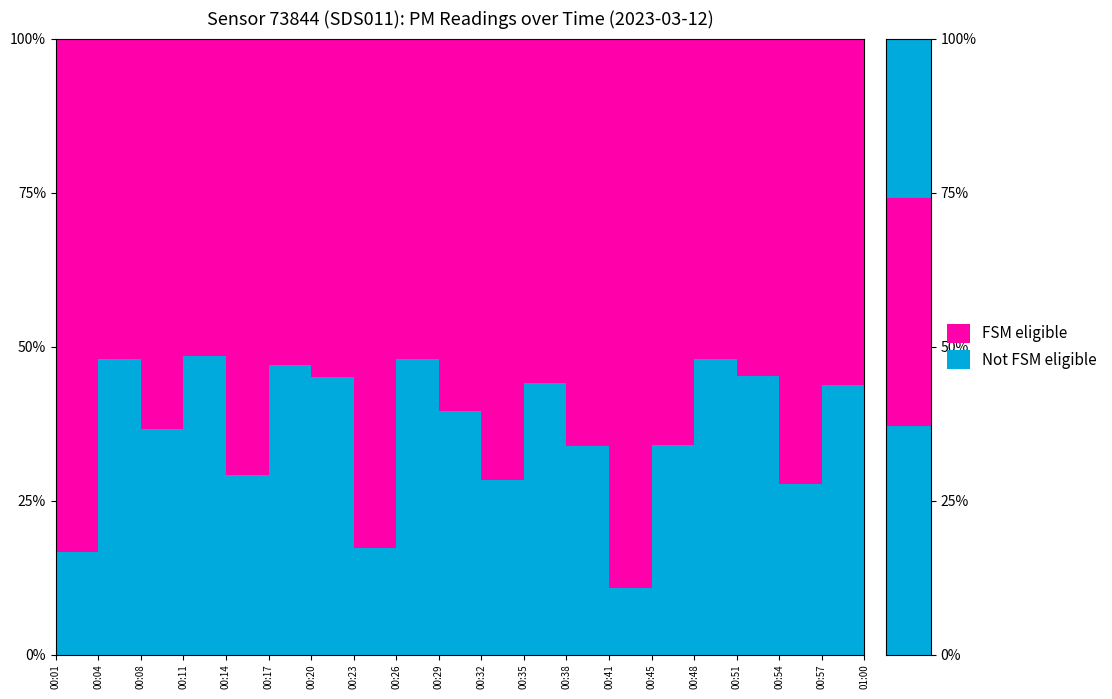

Reading right to left, what are all the values shown in this chart?

P1: 01:00=0.9	00:57=1.5	00:54=3.7	00:51=2.0	00:48=1.3	00:45=2.5	00:41=9.2	00:38=1.6	00:35=1.4	00:32=3.3	00:29=1.6	00:26=1.3	00:23=4.8	00:20=1.6	00:17=1.4	00:14=3.4	00:11=1.6	00:08=2.4	00:04=1.3	00:01=7.5
P2: 01:00=0.9	00:57=1.2	00:54=1.4	00:51=1.6	00:48=1.2	00:45=1.3	00:41=1.1	00:38=0.8	00:35=1.1	00:32=1.3	00:29=1.1	00:26=1.2	00:23=1.0	00:20=1.3	00:17=1.2	00:14=1.4	00:11=1.5	00:08=1.4	00:04=1.2	00:01=1.5